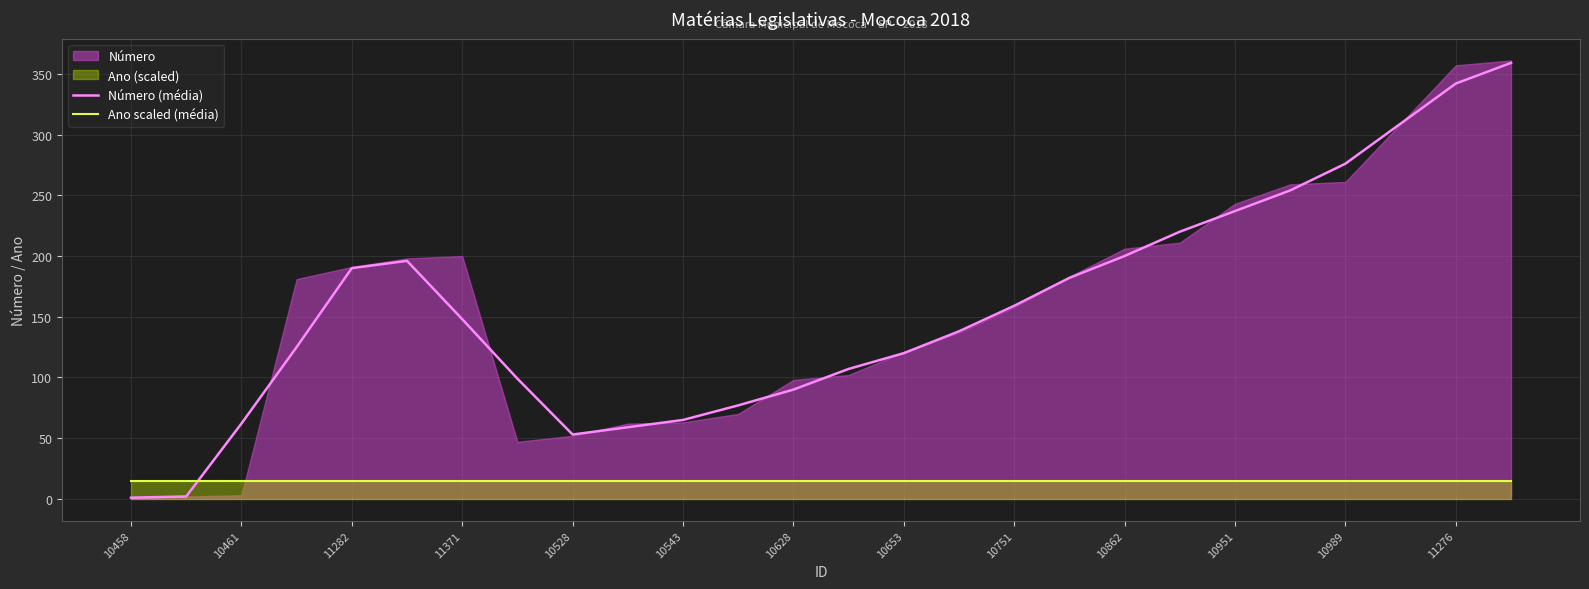

At how many categories does at least one series exceed 225?

6